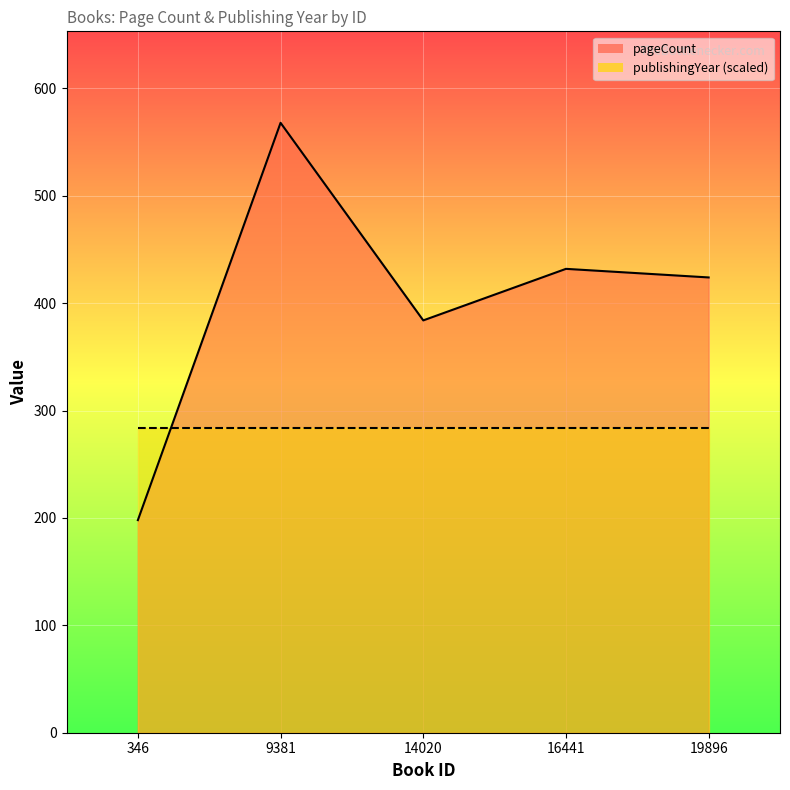

How many data points are above 424?

2